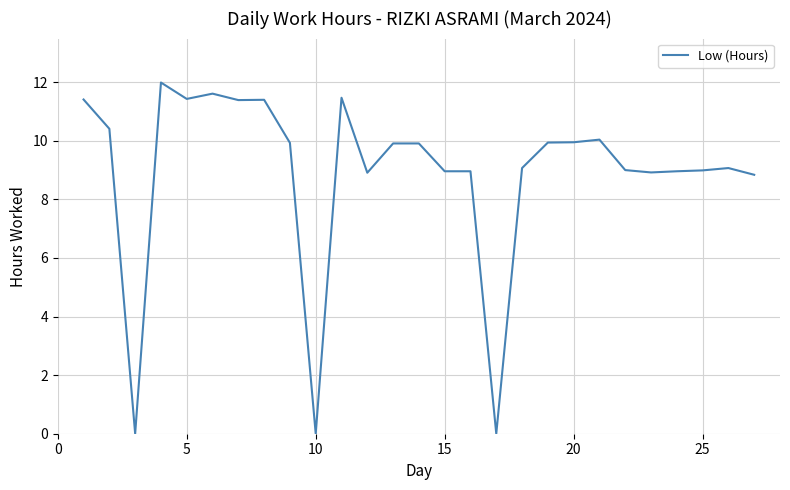

What is the greatest value displayed?

12.0